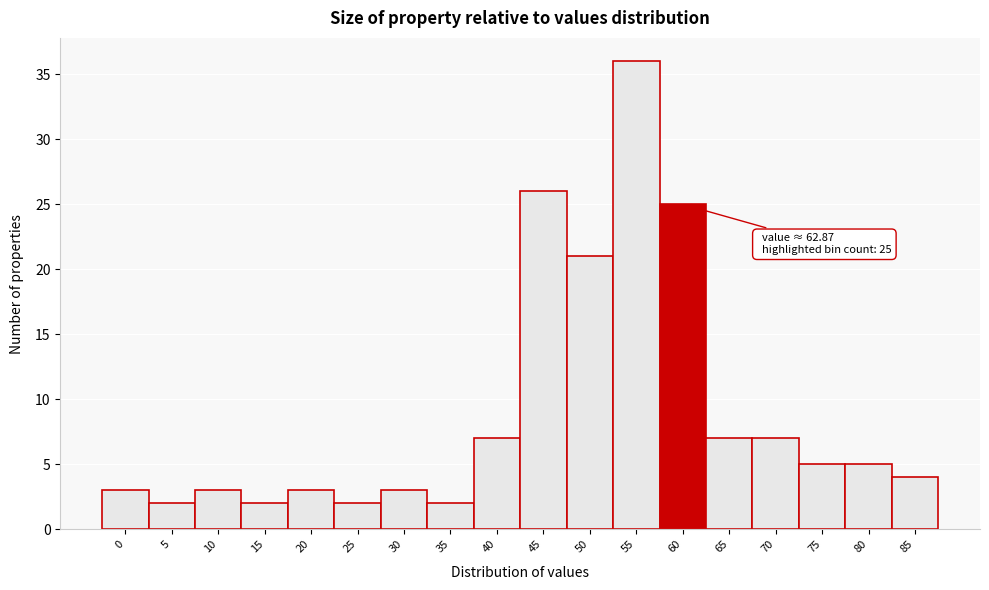

Reading right to left, what are all the values shown in this chart?

4	5	5	7	7	25	36	21	26	7	2	3	2	3	2	3	2	3